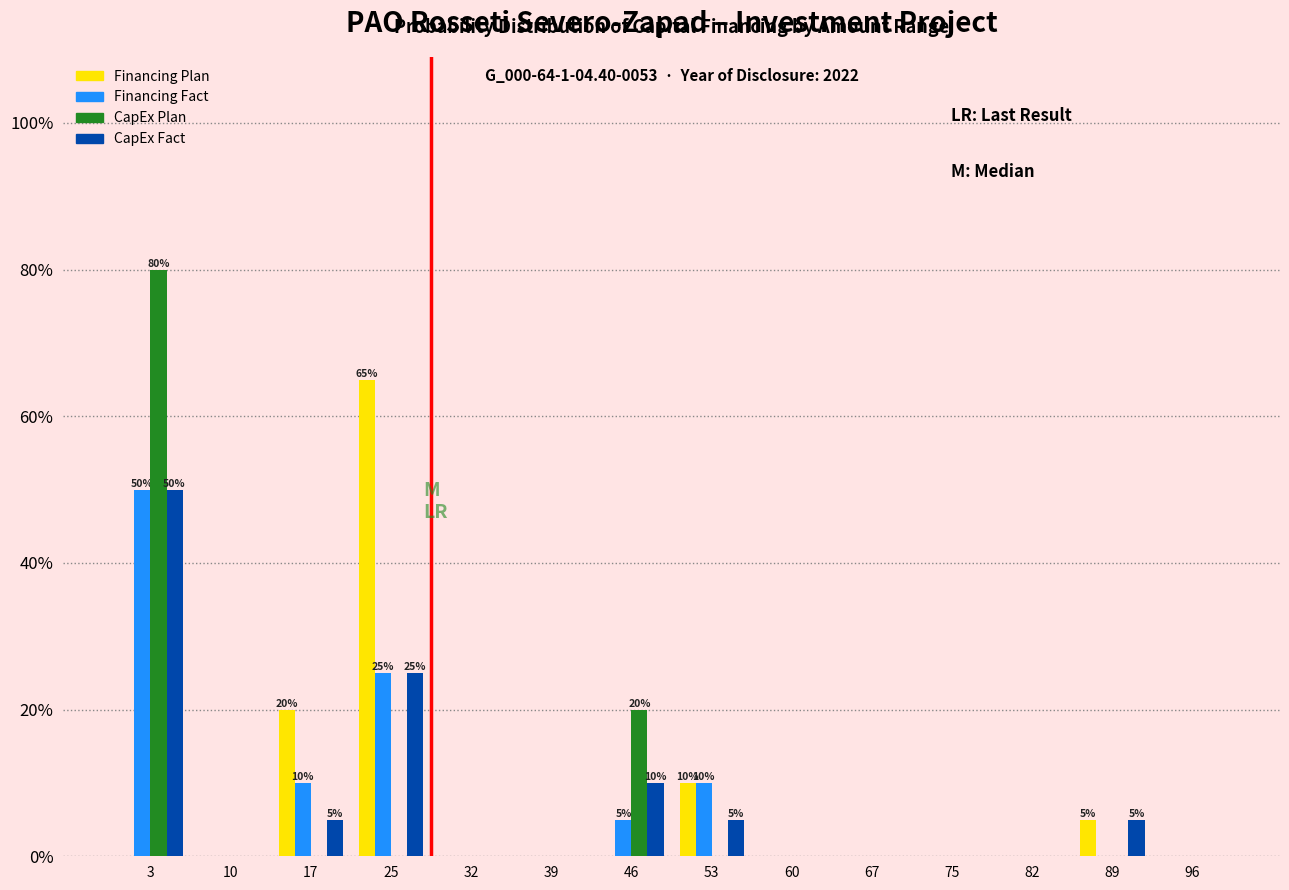

What is the greatest value displayed?

80